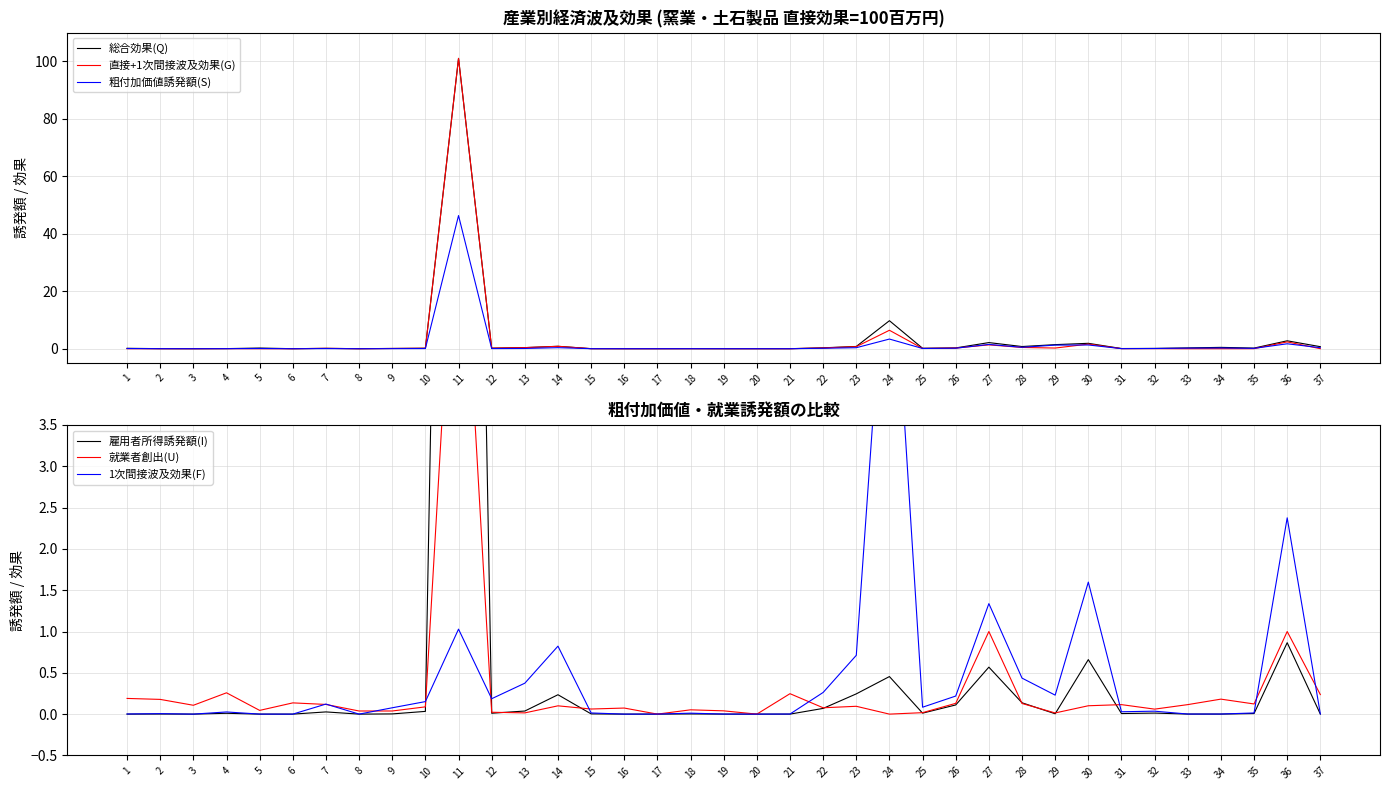

List the labels in order of 直接+1次間接波及効果(G) value, largest first.

11, 24, 36, 30, 27, 14, 23, 28, 13, 22, 29, 26, 12, 10, 7, 25, 9, 32, 31, 4, 15, 35, 18, 2, 37, 1, 34, 21, 33, 19, 17, 5, 20, 3, 6, 8, 16